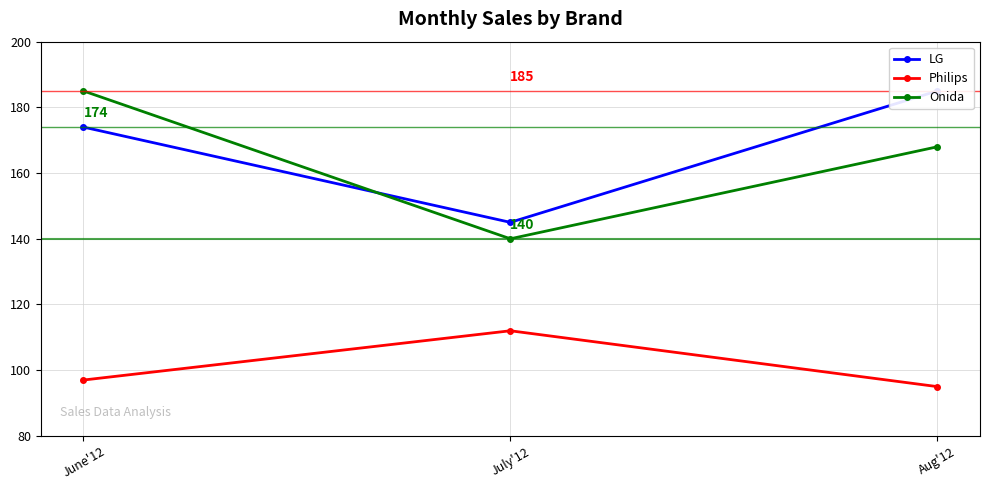

What is the maximum value for Onida?

185